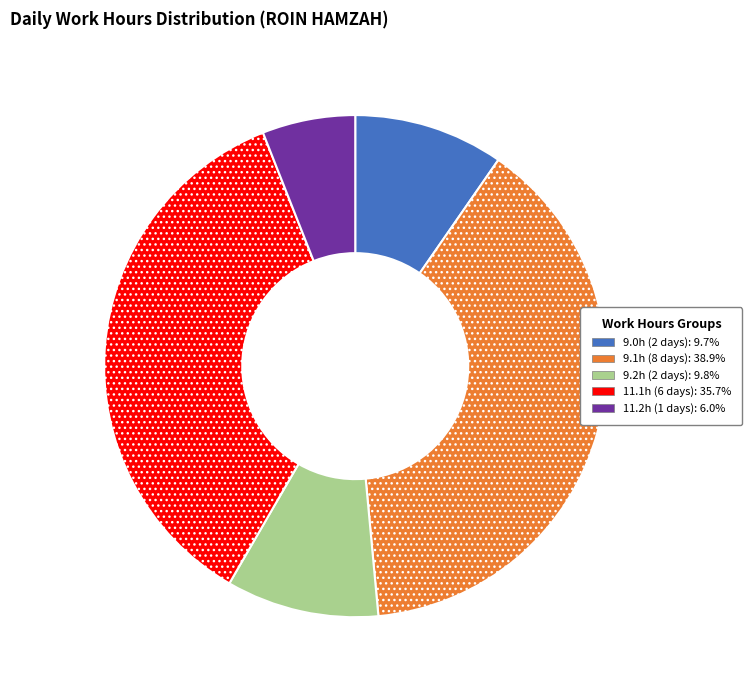

Count the number of slices in the pie.

5